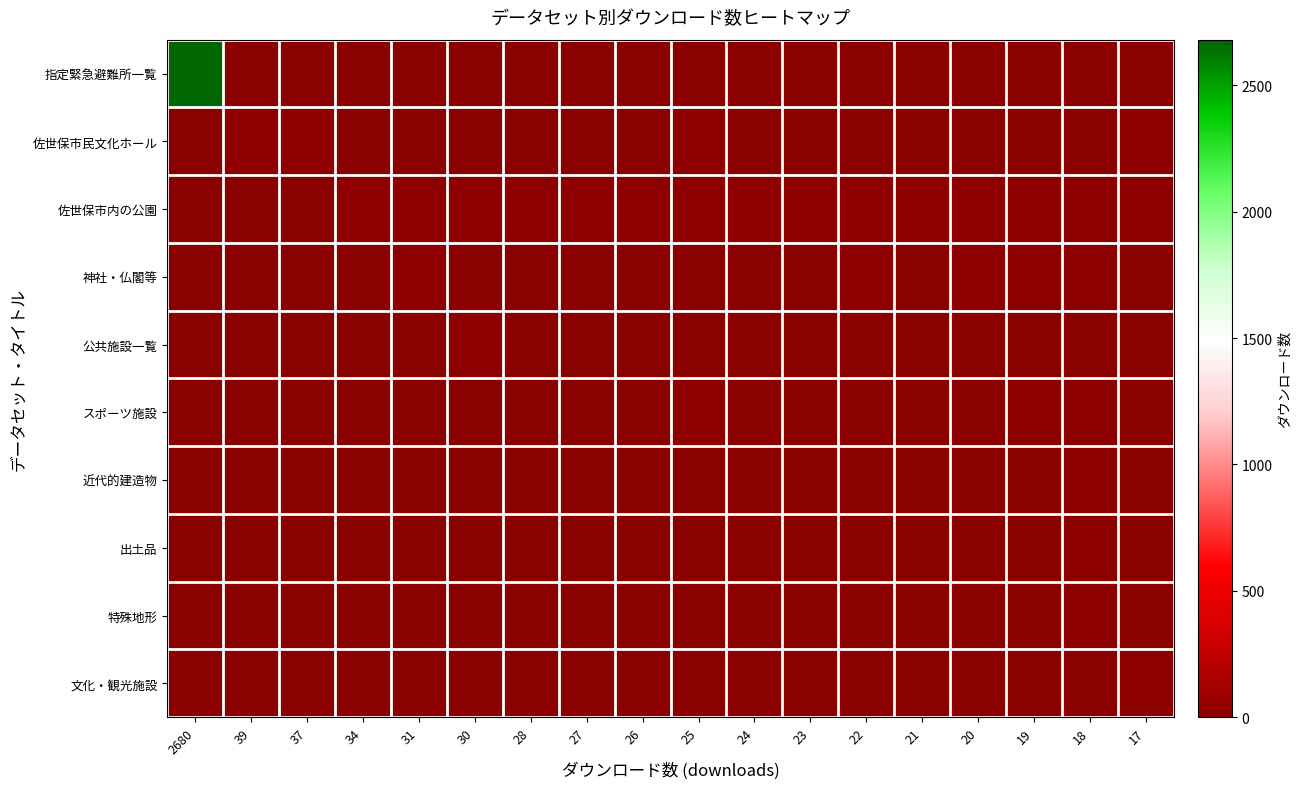

What is the difference between the highest and lowest values at 2680?

2680